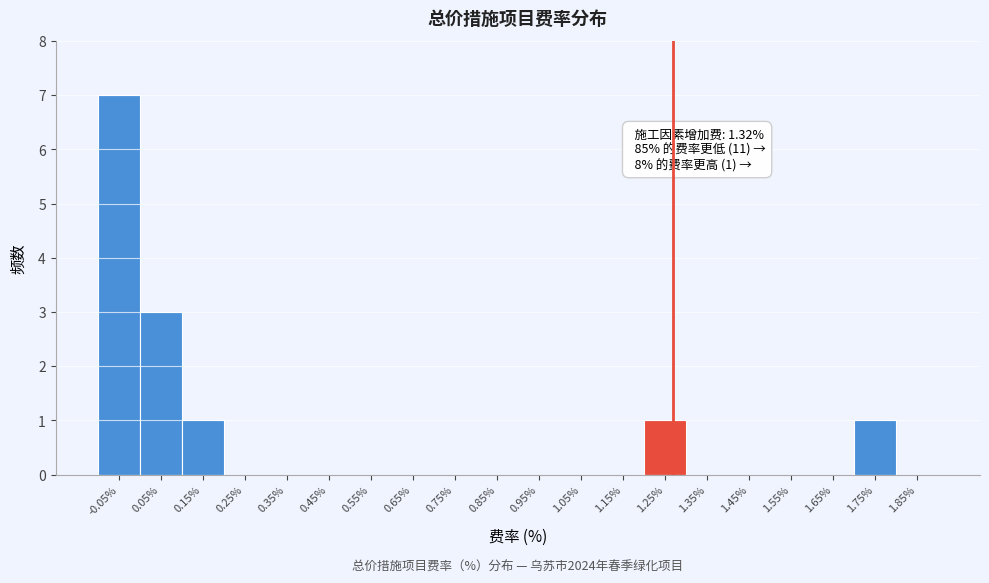

Reading left to right, extract all data points from this chart.

-0.05%=7	0.05%=3	0.15%=1	0.25%=0	0.35%=0	0.45%=0	0.55%=0	0.65%=0	0.75%=0	0.85%=0	0.95%=0	1.05%=0	1.15%=0	1.25%=1	1.35%=0	1.45%=0	1.55%=0	1.65%=0	1.75%=1	1.85%=0